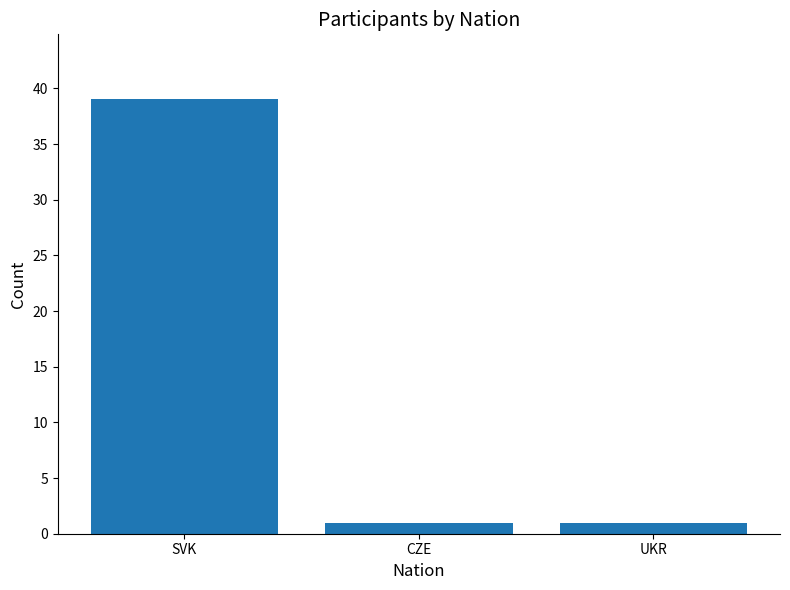

Reading right to left, transcribe all the data shown in this chart.

1	1	39